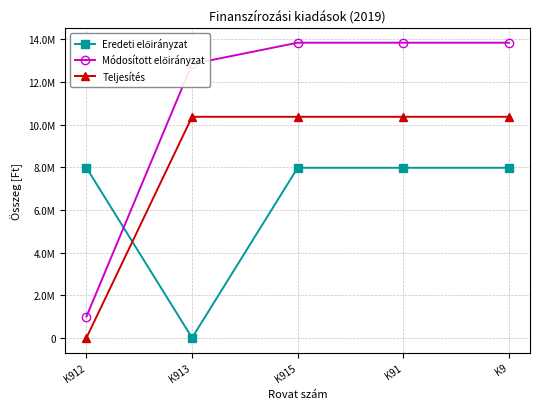

Which series has the largest total across all categories?

Módosított előirányzat